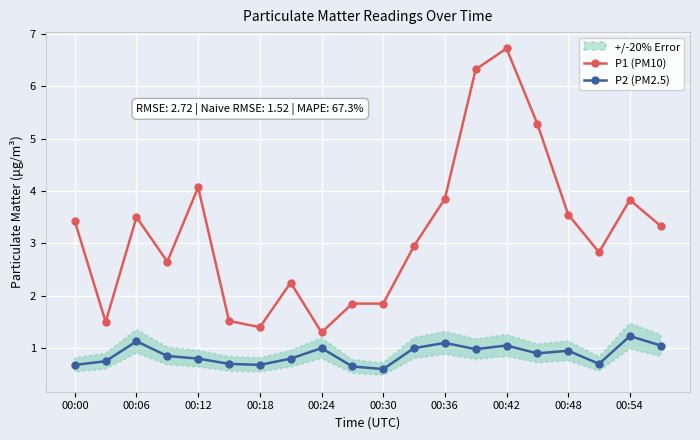

What are all the series names shown in the legend?

P1 (PM10), P2 (PM2.5)